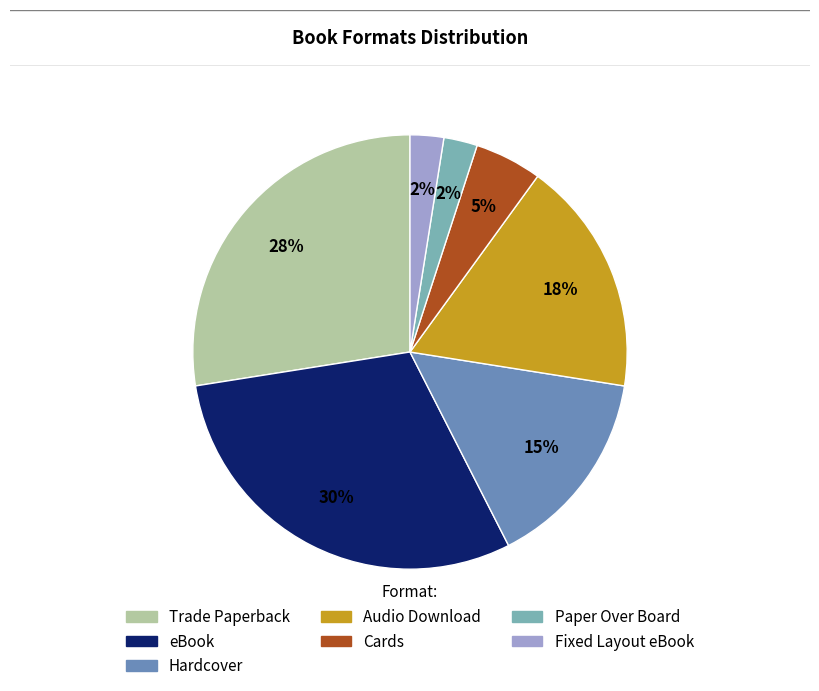

Between Fixed Layout eBook and eBook, which is larger?

eBook